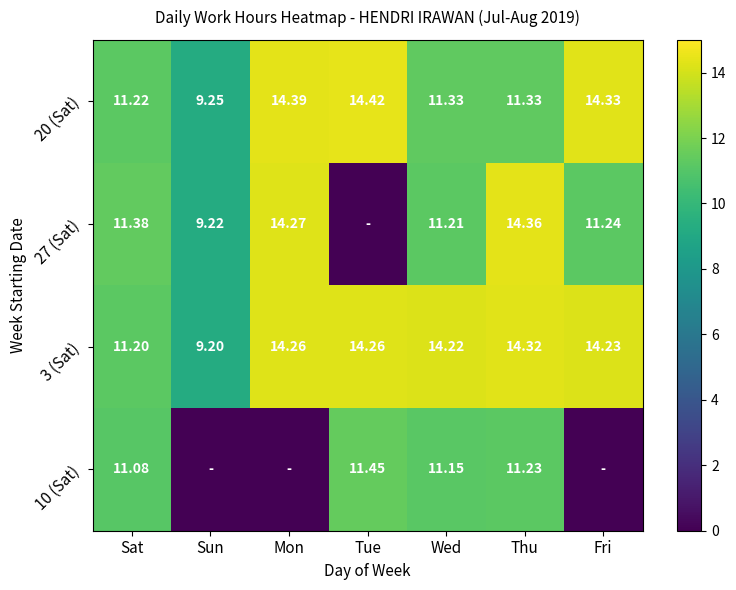

What is the difference between the highest and lowest values at Thu?

3.1